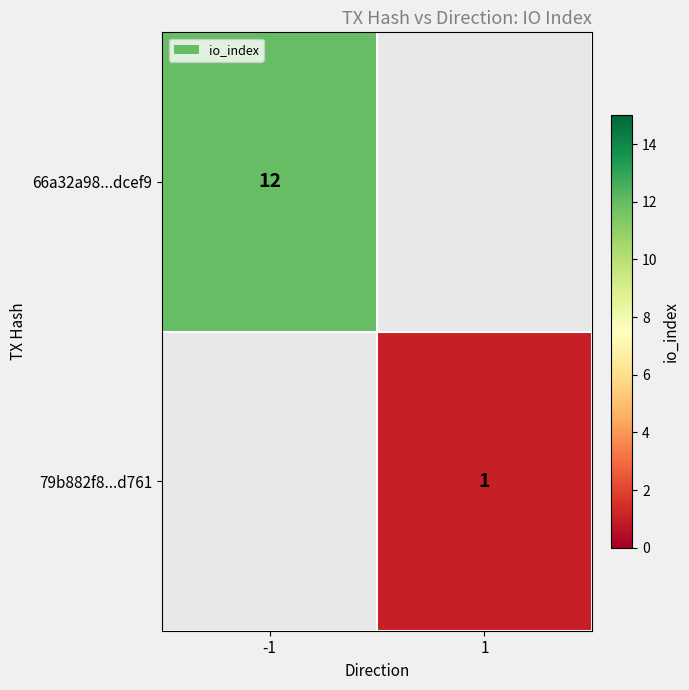

True or false: 79b882f8...d761 has a value of 1 at 1.

True